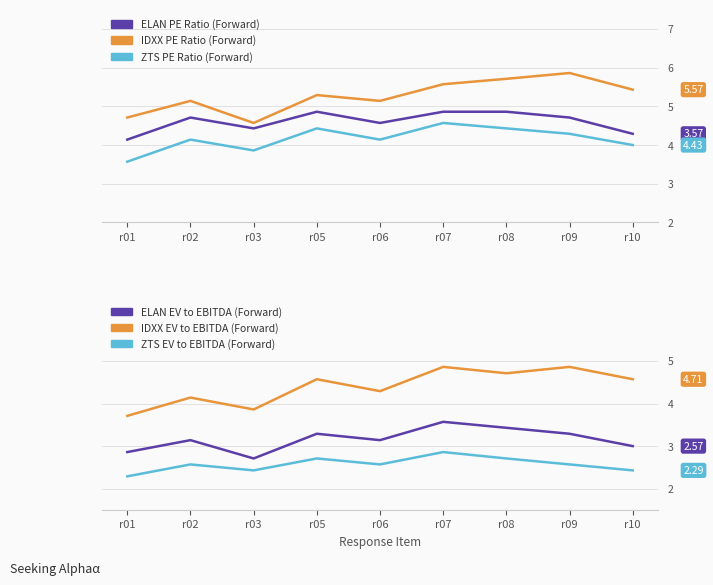

What is the value of the IDXX PE Ratio (Forward) point at the 5th from the left?

5.1